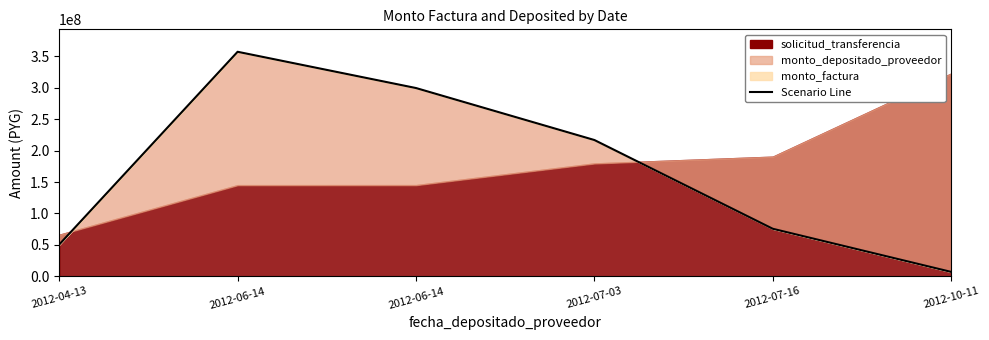

How many data points are above 216956000?

2